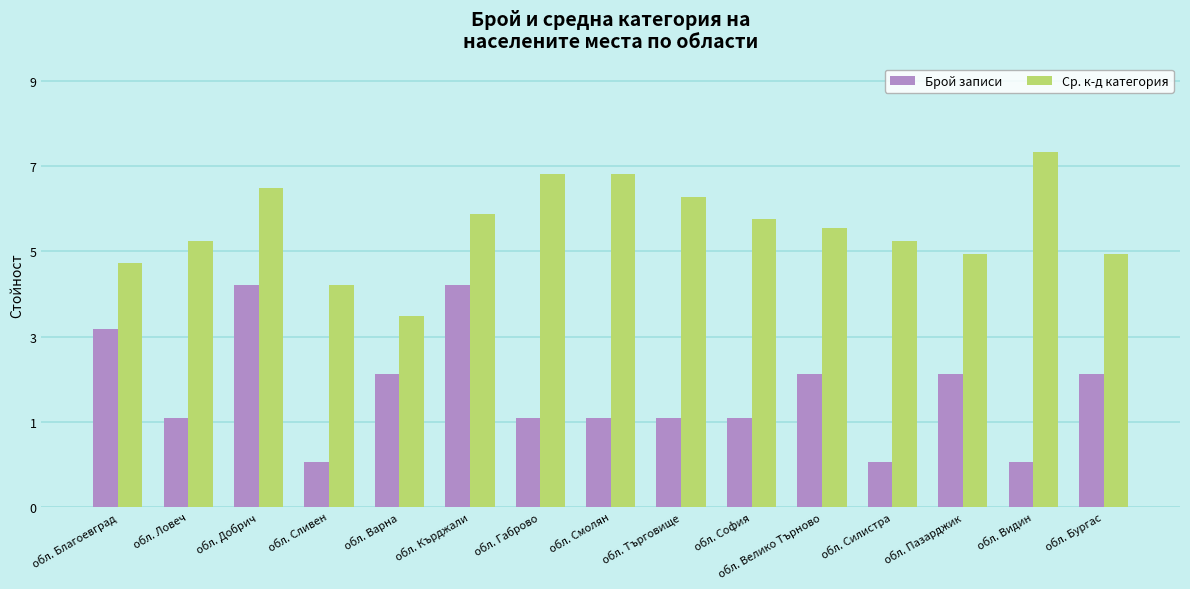

Which series has the widest spread of values?

Брой записи